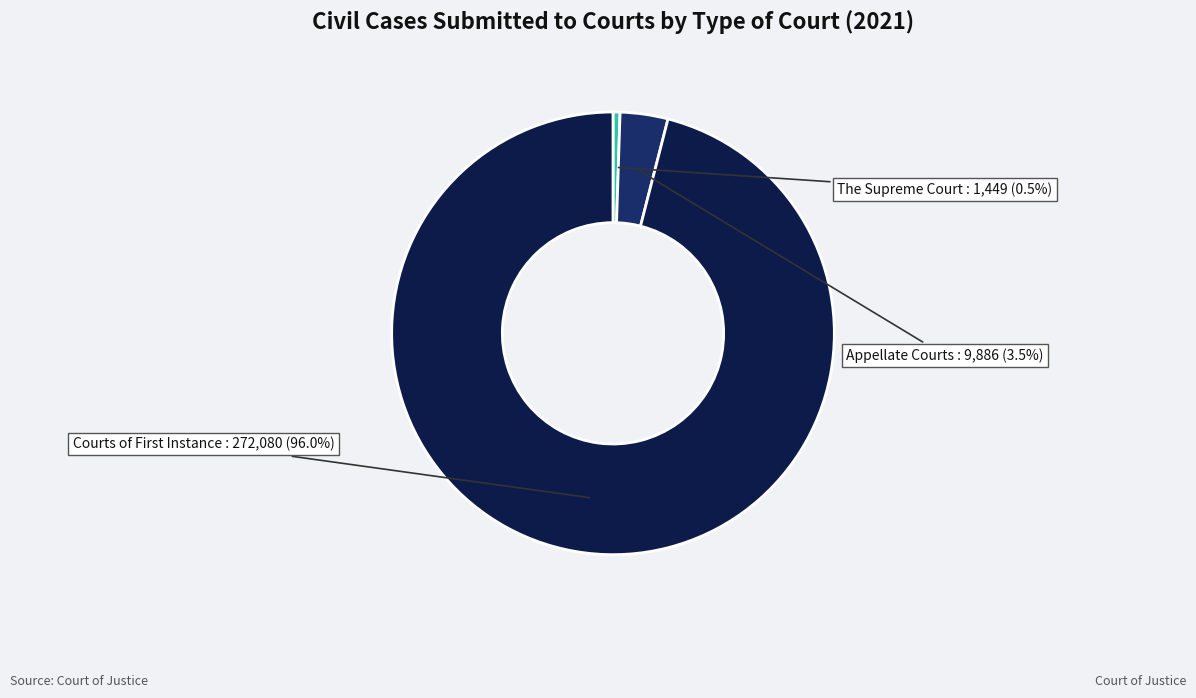

Is there a majority slice in this chart?

Yes